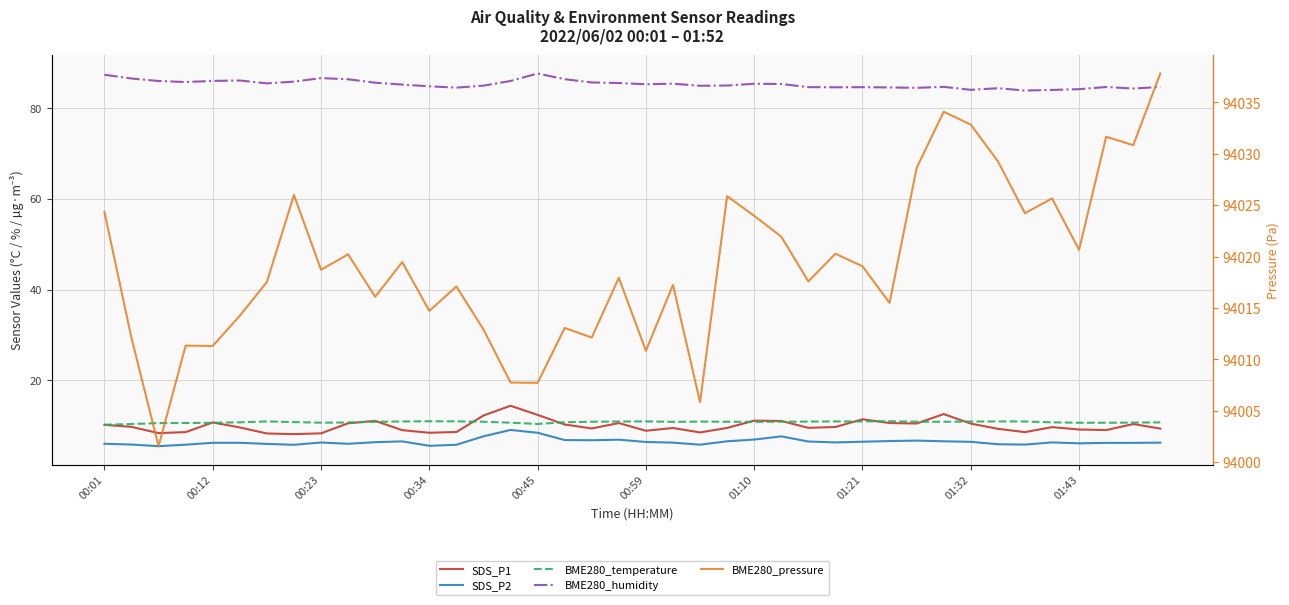

Which series changed the most between 00:59 and 01:10?

BME280_pressure